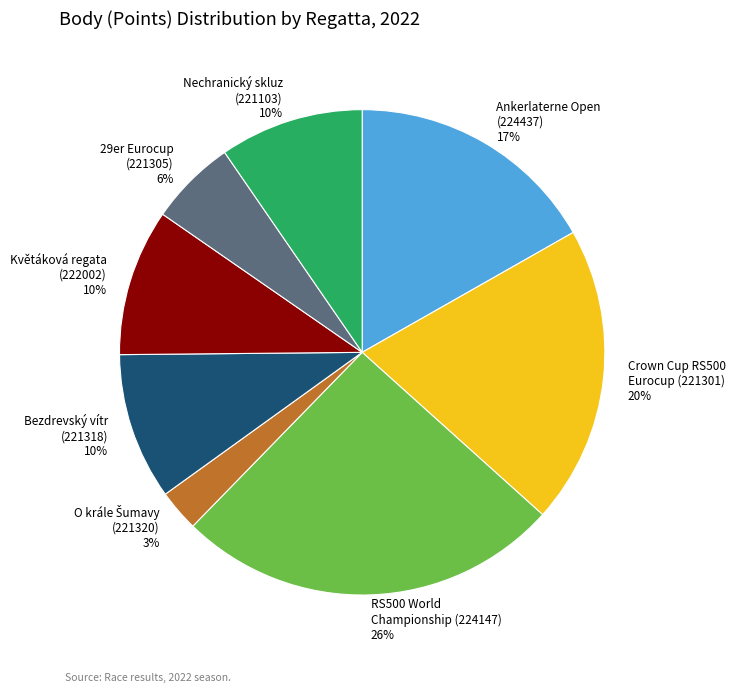

Is there a majority slice in this chart?

No